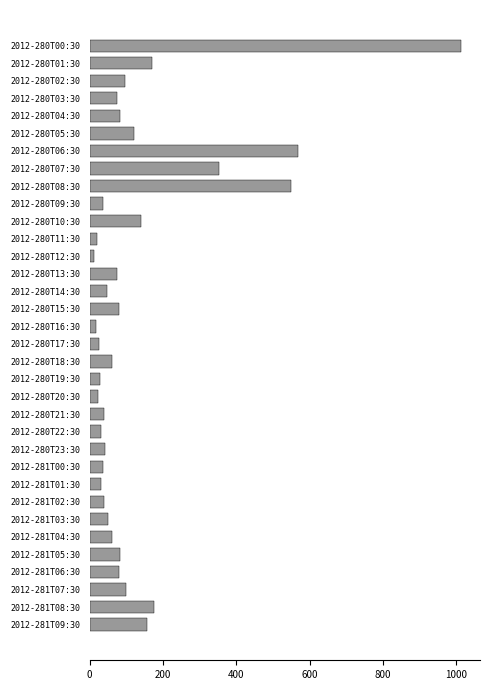

What is the sum of all values?

4515